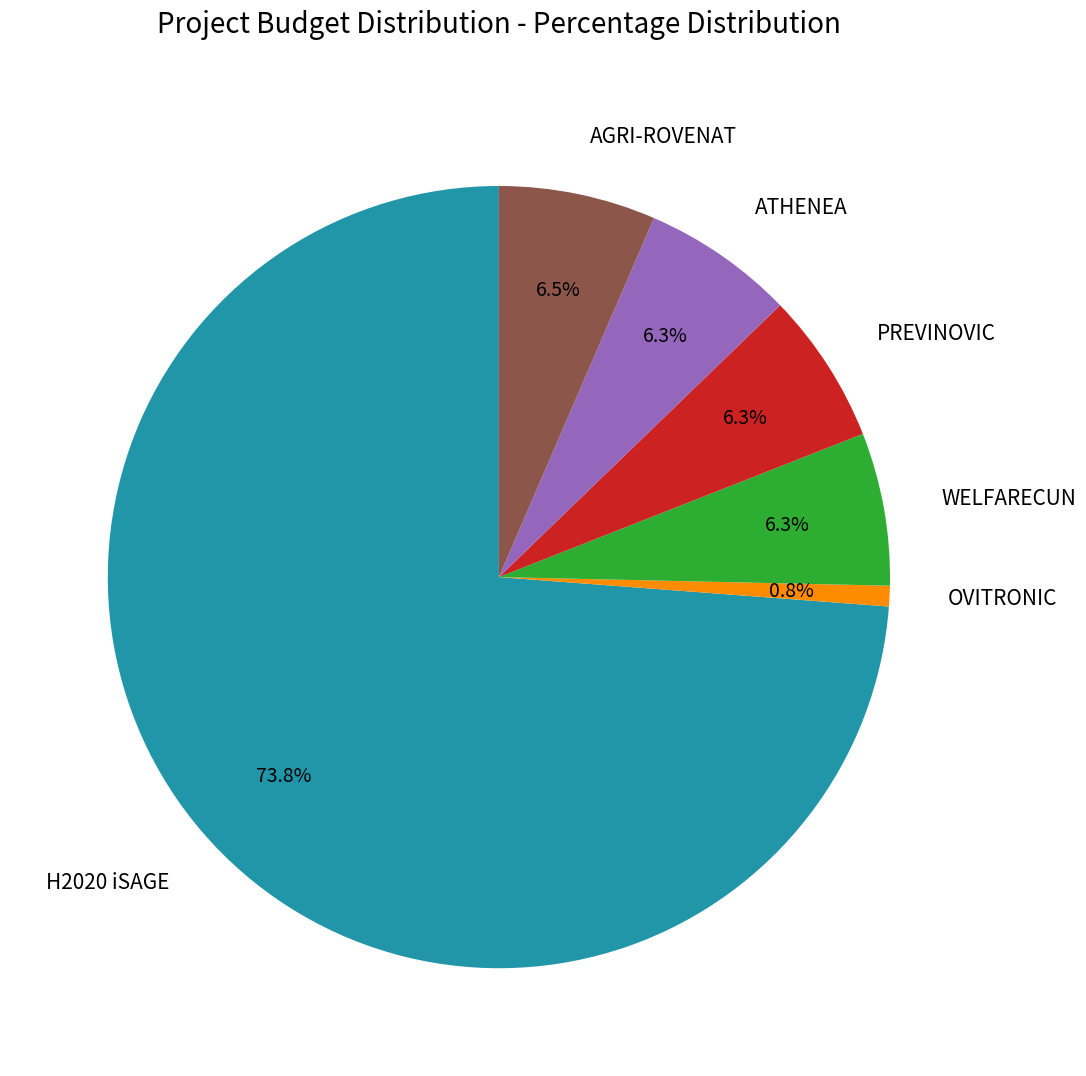

What is the smallest slice in the pie chart?

OVITRONIC